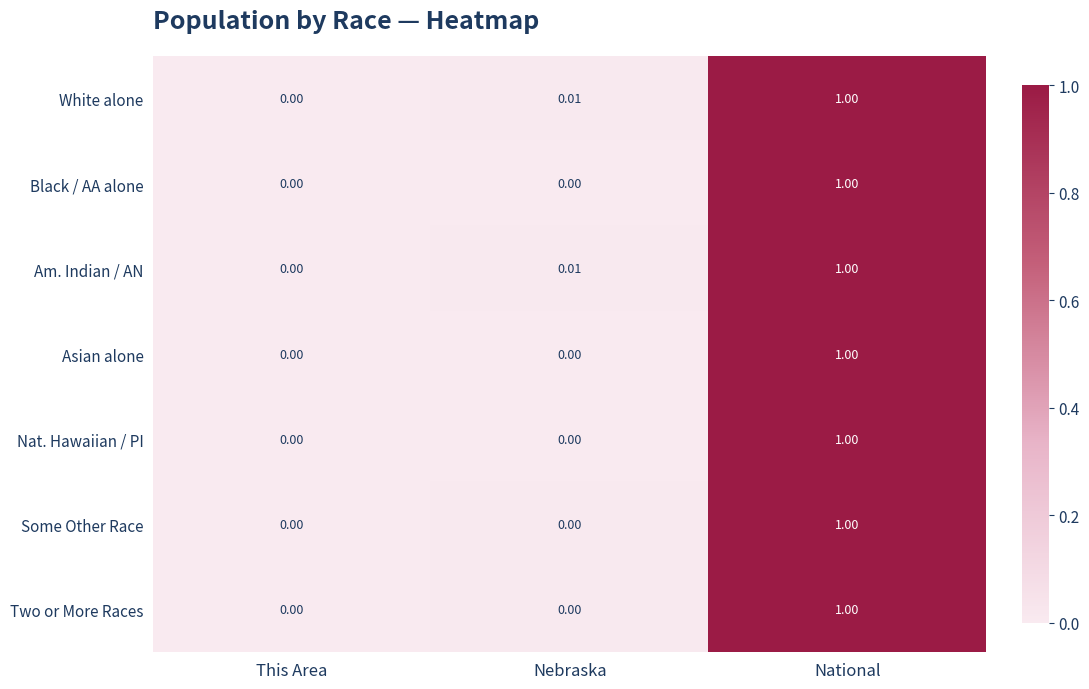

Which category has the highest value in the Two or More Races series?

National